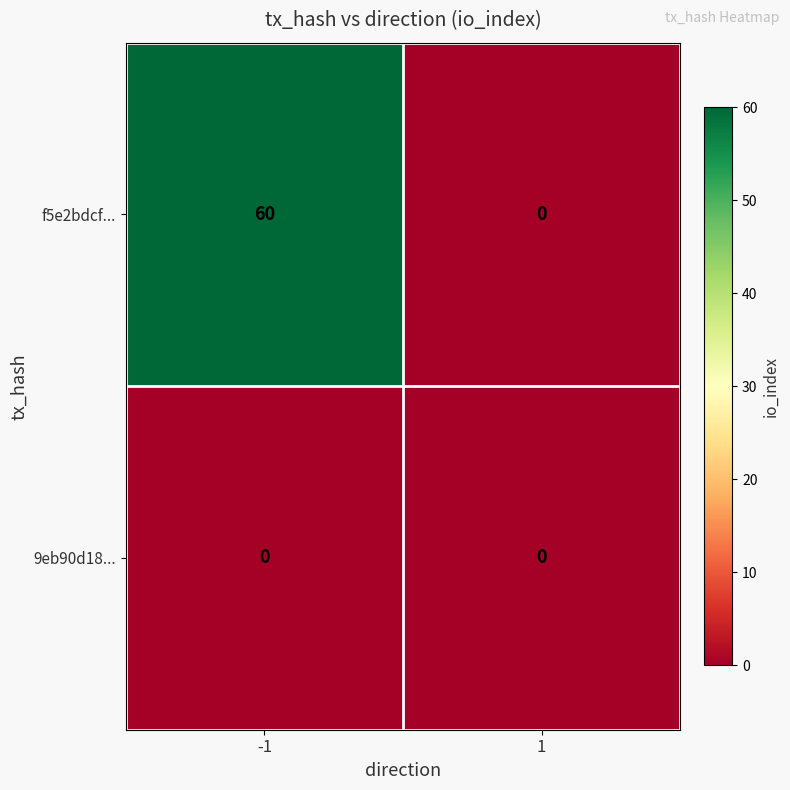

At which category is the sum across all series the highest?

-1